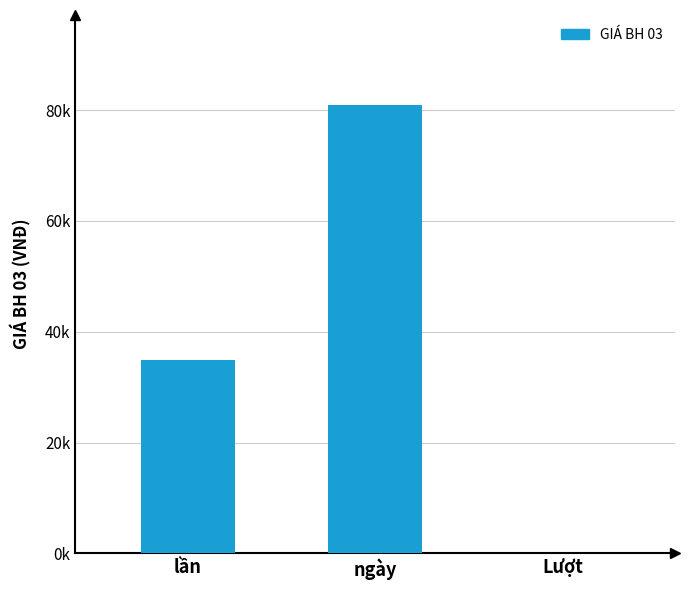

Is it true that the value at Lượt is 0?

True